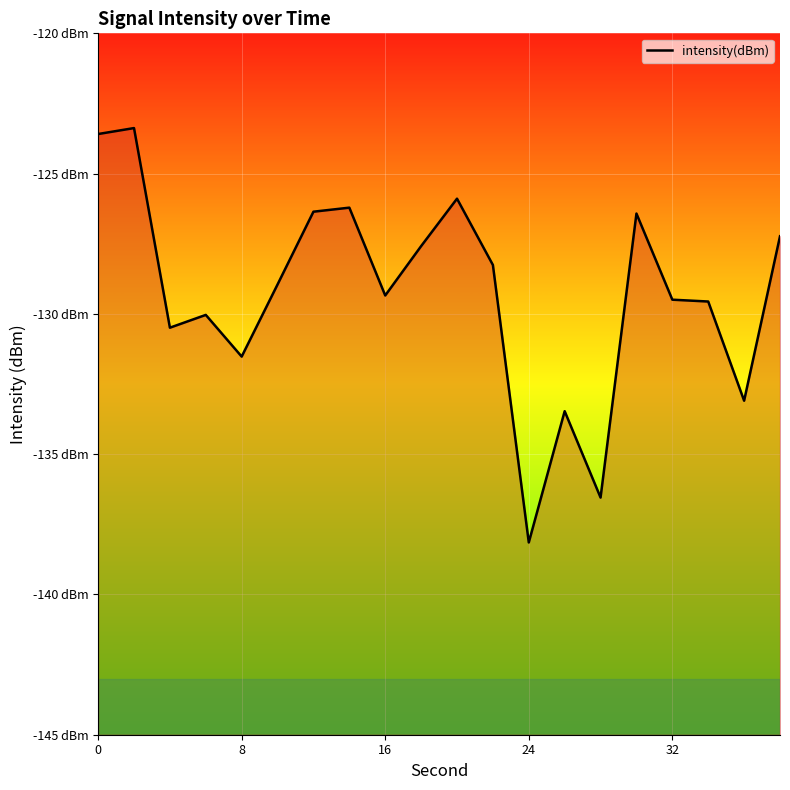

What is the average value?

-129.3